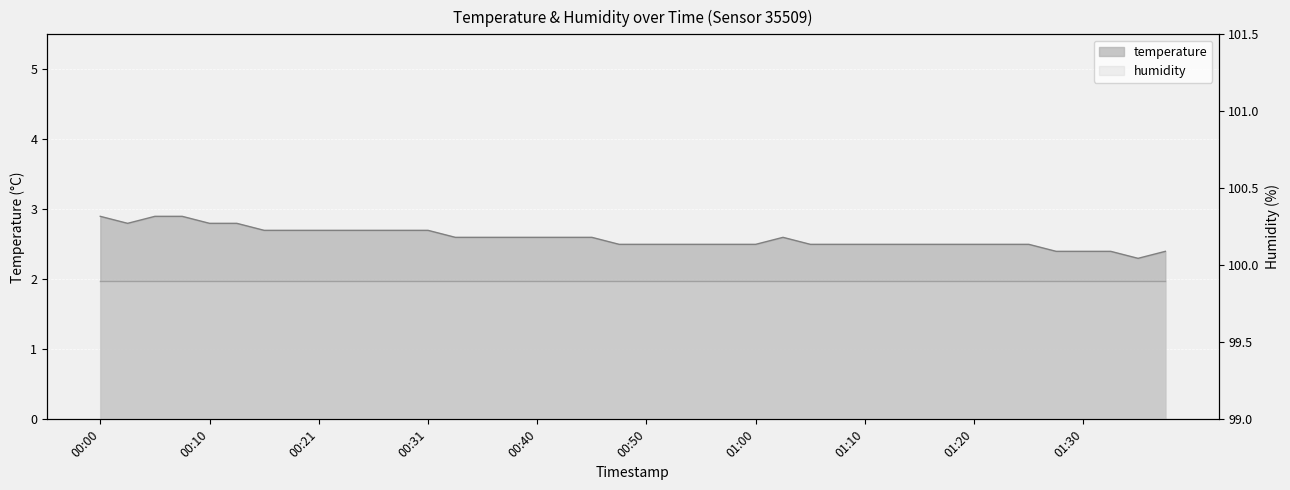

What is the sum of the values at 00:05 and 00:21?

5.6